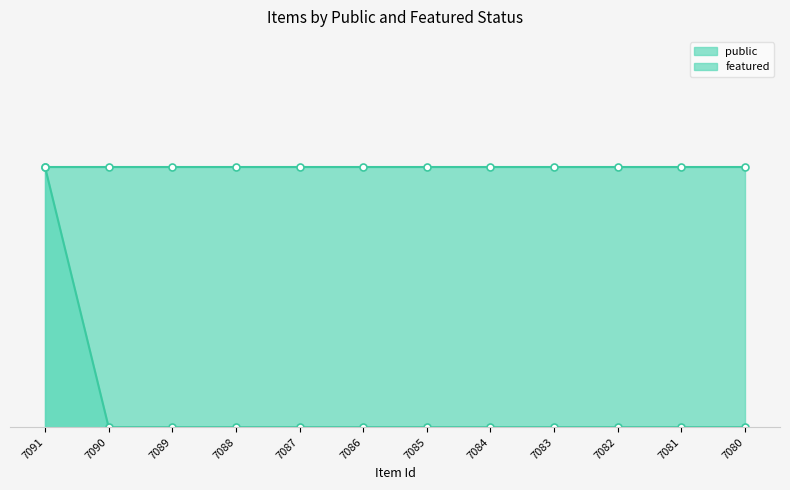

List the labels in order of value, largest first.

7091, 7090, 7089, 7088, 7087, 7086, 7085, 7084, 7083, 7082, 7081, 7080